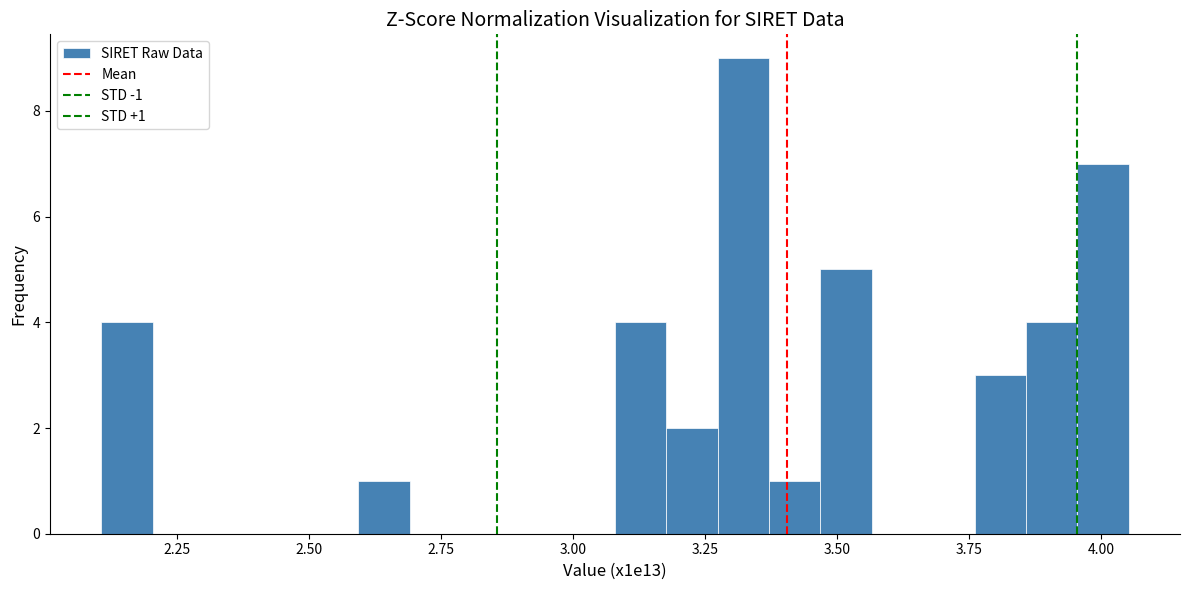

Read against the x-axis, roughly where is the centre of the tallest bar?

3.30